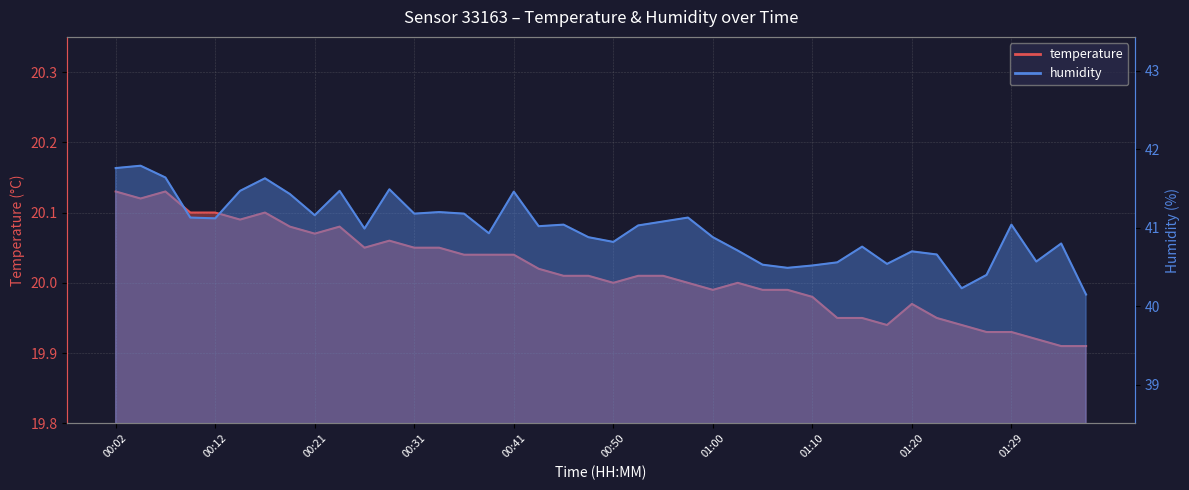

How many data points does each series have?

40